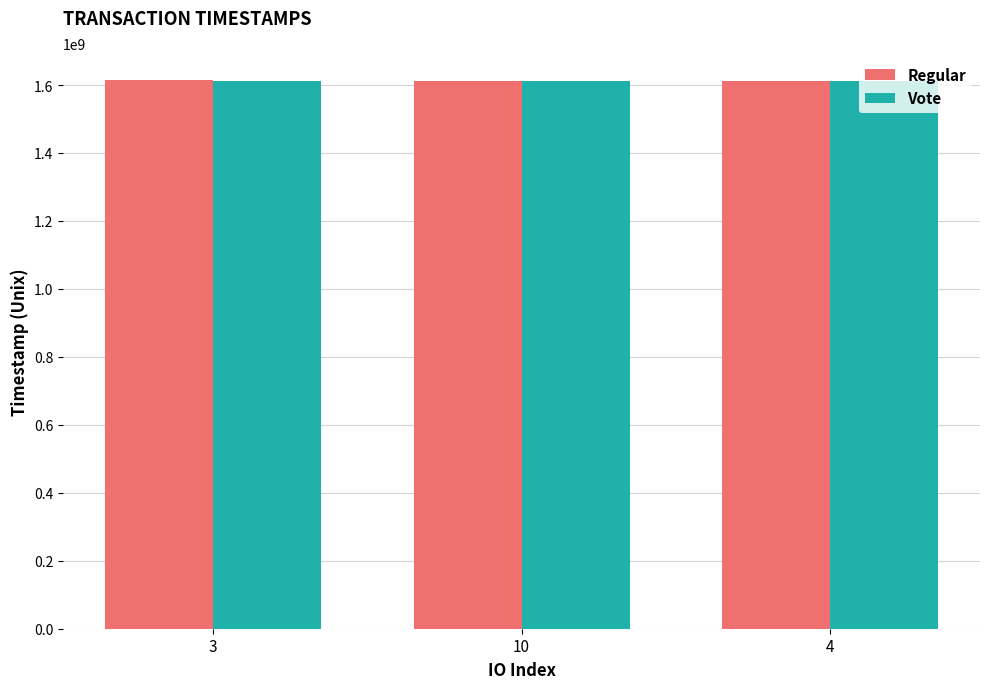

Where is Vote nearest to the value 1611785594?

10